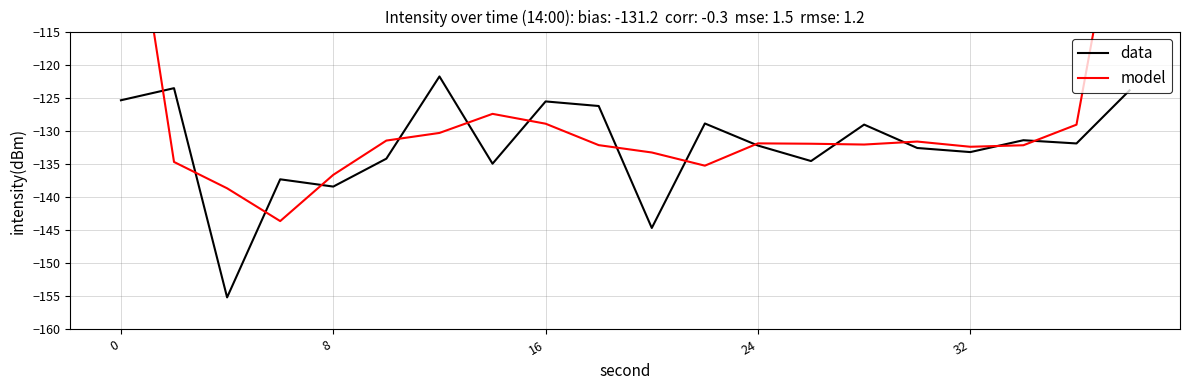

Reading right to left, what are all the values shown in this chart?

data: -123.9	-131.9	-131.4	-133.2	-132.6	-129.1	-134.6	-132.2	-128.9	-144.7	-126.2	-125.6	-135.0	-121.8	-134.2	-138.4	-137.3	-155.2	-123.6	-125.4
model: -85.3	-129.1	-132.2	-132.4	-131.6	-132.1	-131.9	-131.9	-135.3	-133.3	-132.2	-128.9	-127.4	-130.3	-131.5	-136.6	-143.6	-138.7	-134.7	-83.0